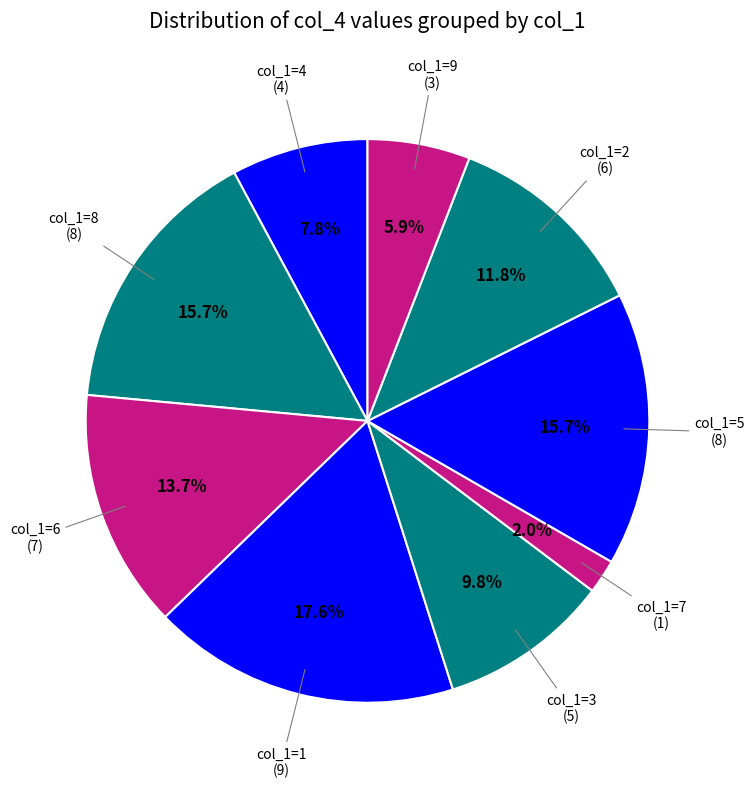

Count the number of slices in the pie.

9